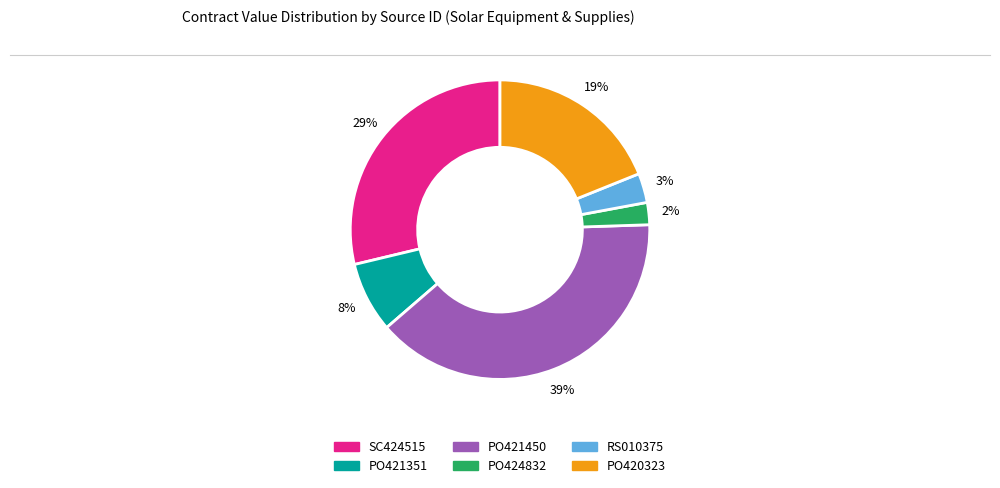

Which has a higher value, PO424832 or PO420323?

PO420323